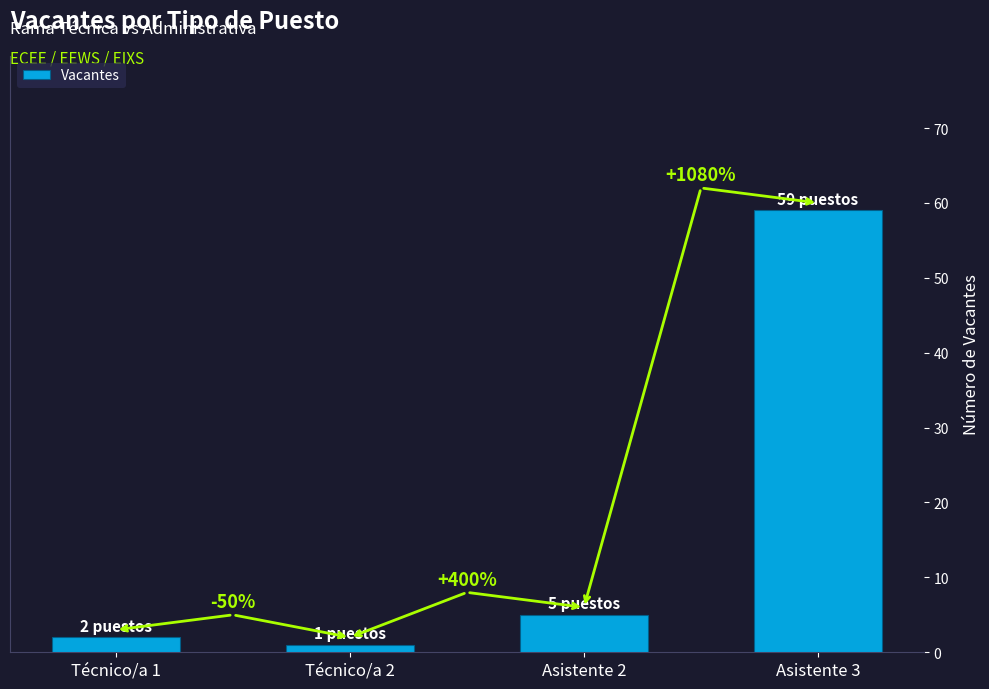

List the labels in order of value, largest first.

Asistente 3, Asistente 2, Técnico/a 1, Técnico/a 2